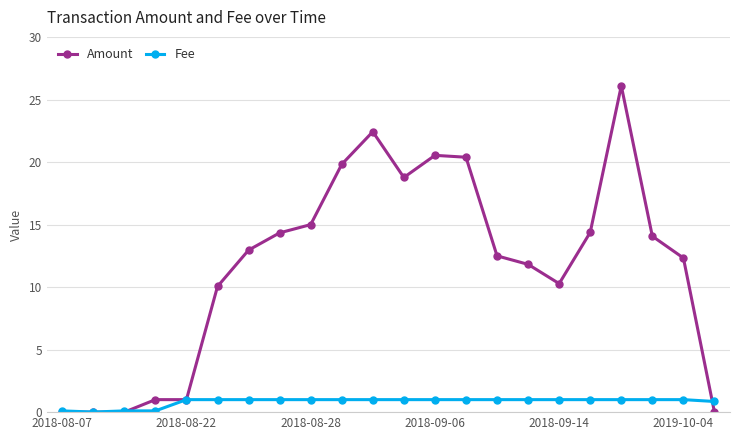

Which series has the widest spread of values?

Amount